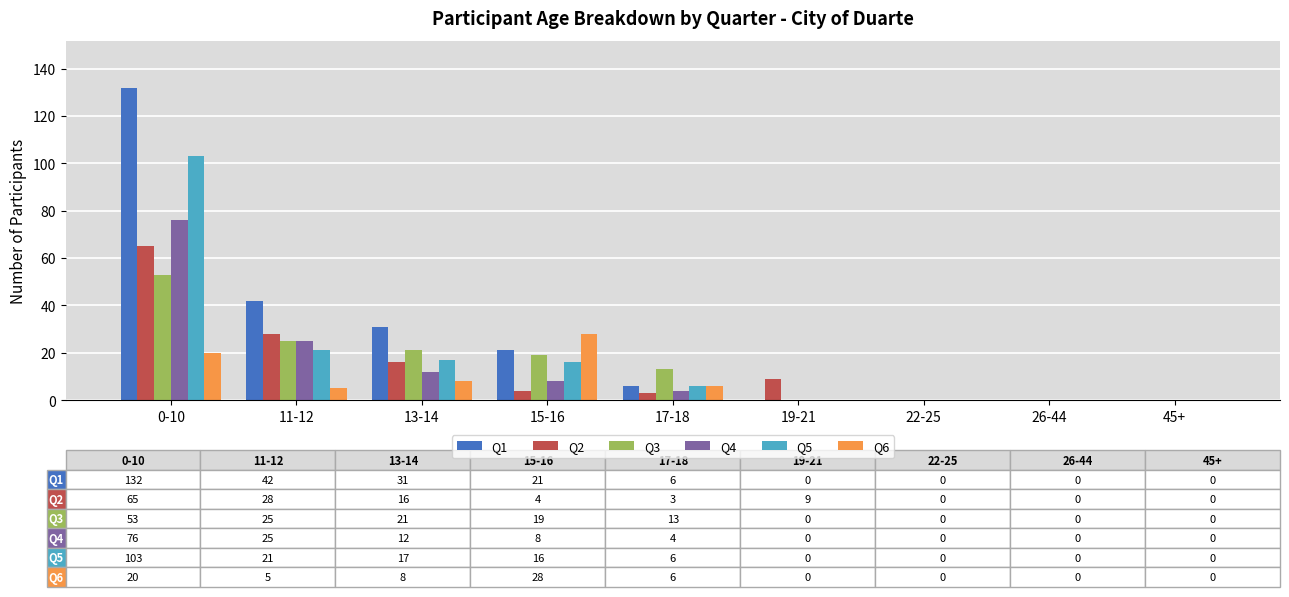

True or false: Q5 has a value of 55 at 22-25.

False